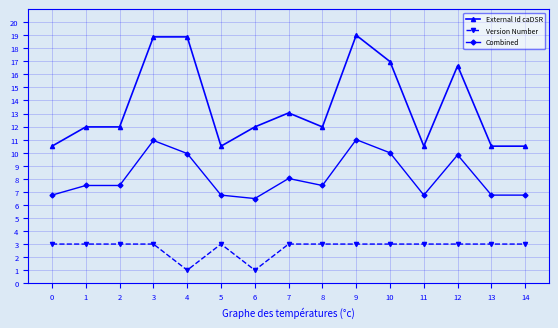

The value of External Id caDSR at 1 is 12.0. True or false?

True